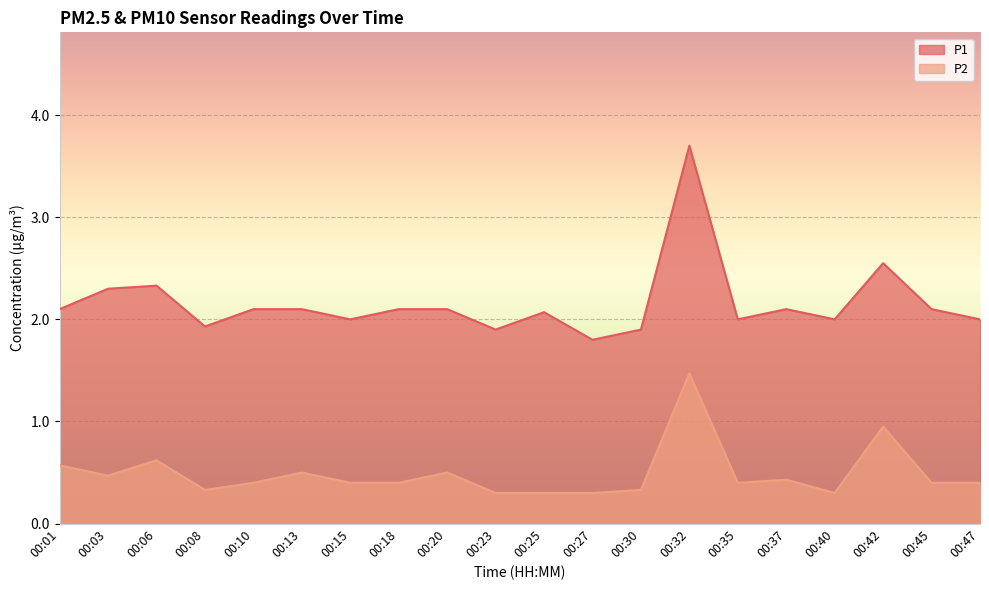

At which label is P1 closest to 2?

00:15